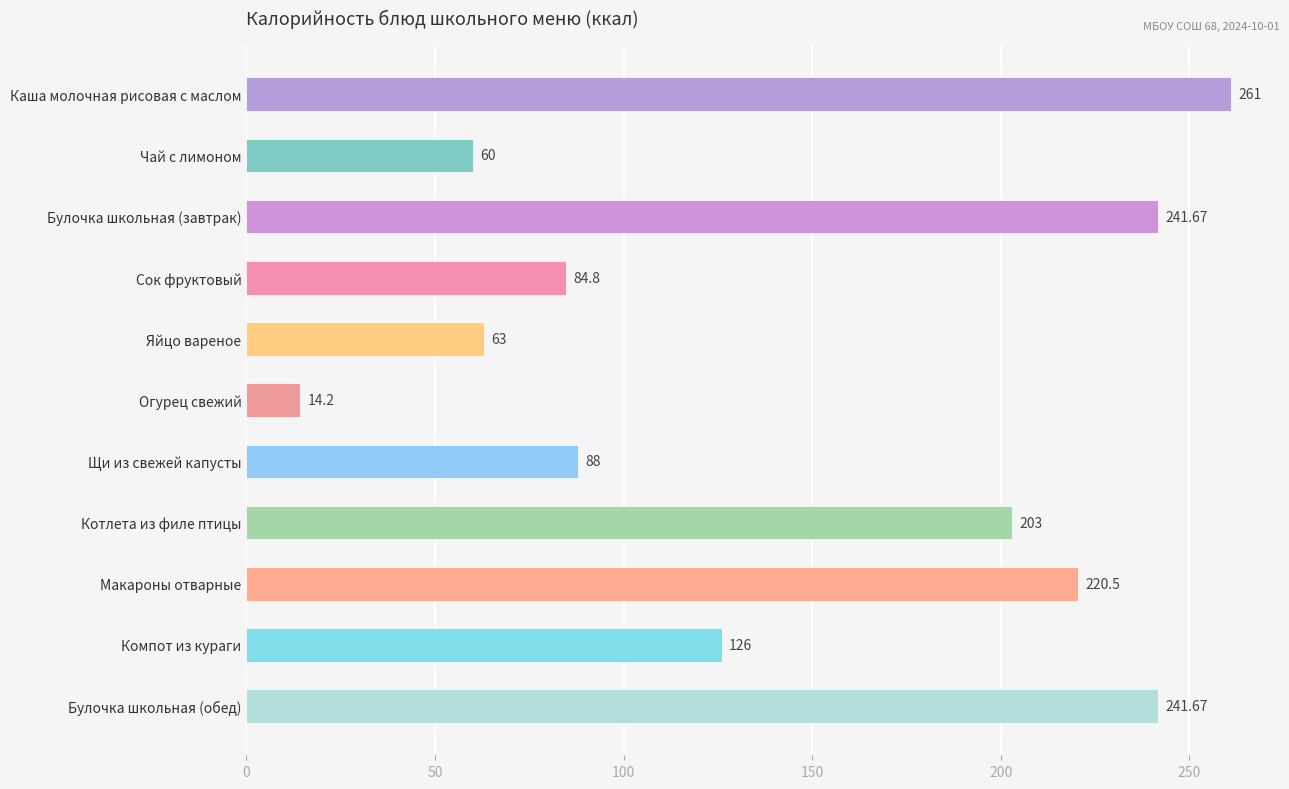

How many bars are there in total?

11